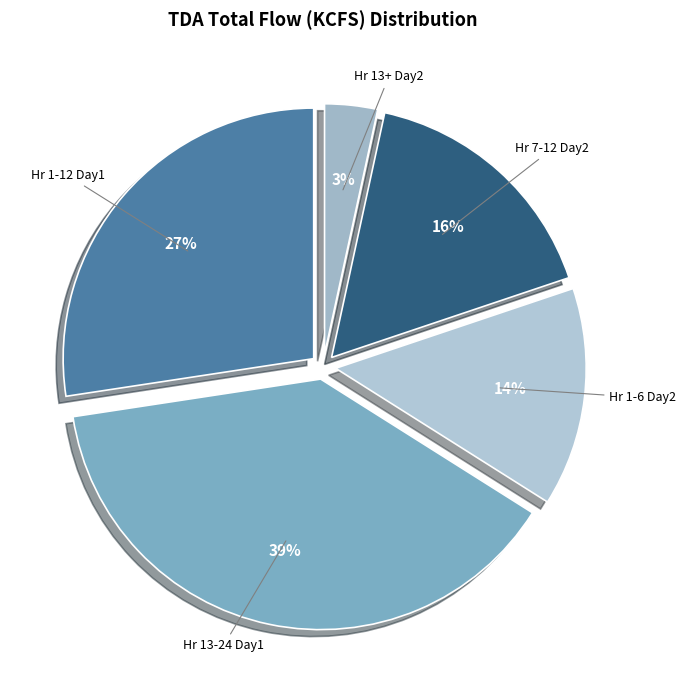

Which has a higher value, Hr 1-12 Day1 or Hr 1-6 Day2?

Hr 1-12 Day1